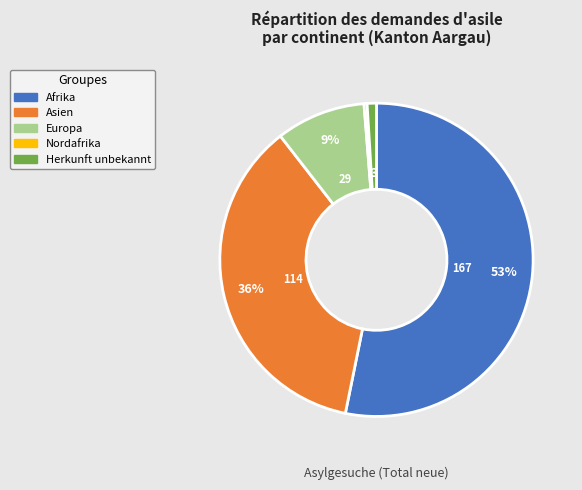

Is there any slice that represents more than half of the pie?

Yes